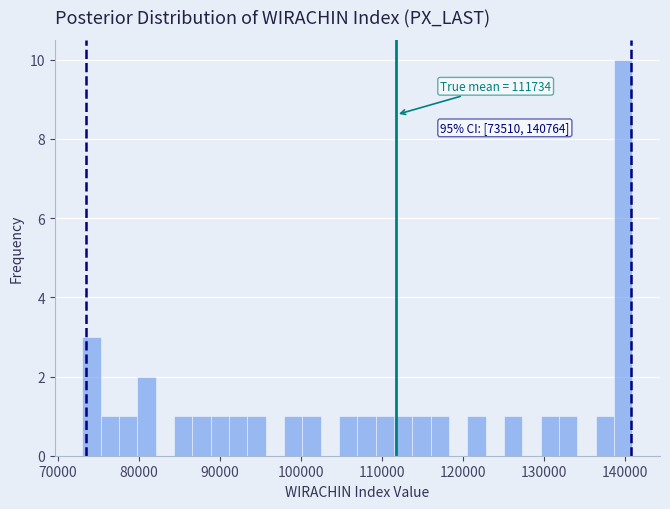

Read against the x-axis, roughly where is the centre of the tallest bar?

140000